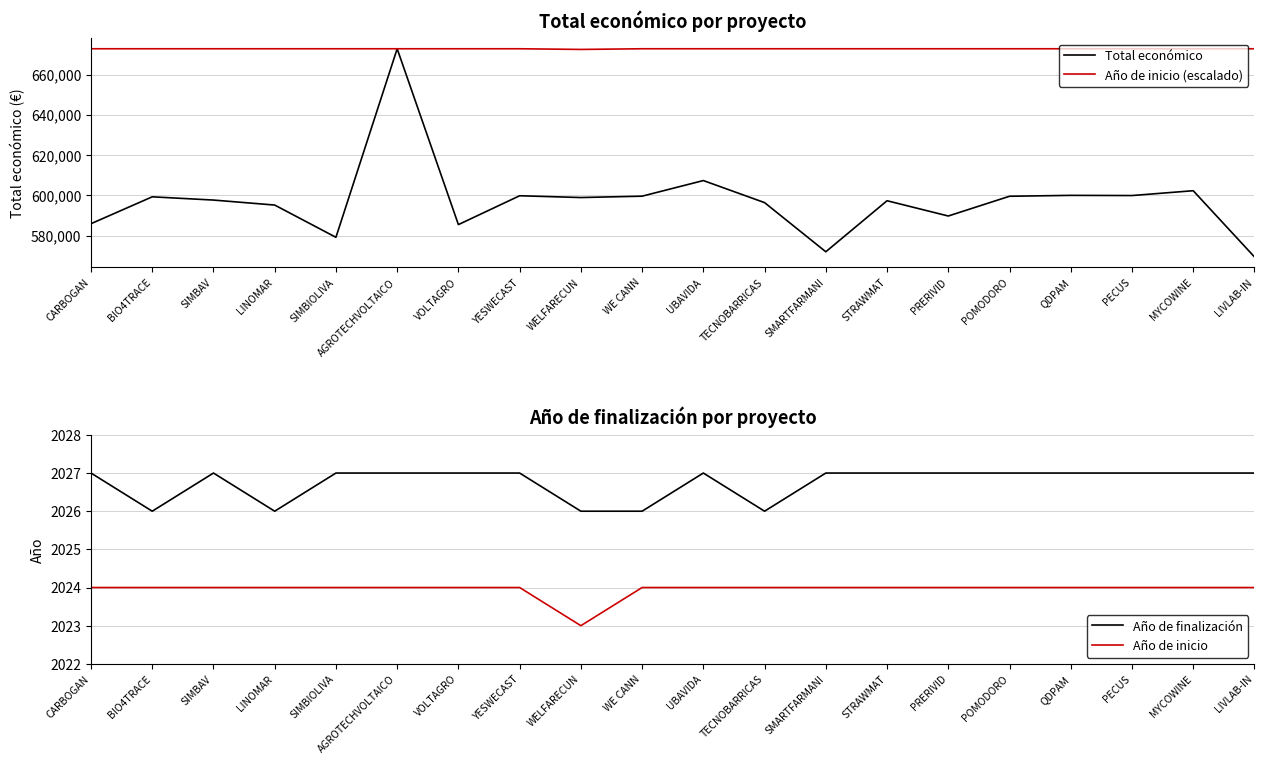

Where is the first local minimum for Año de inicio?

WELFARECUN